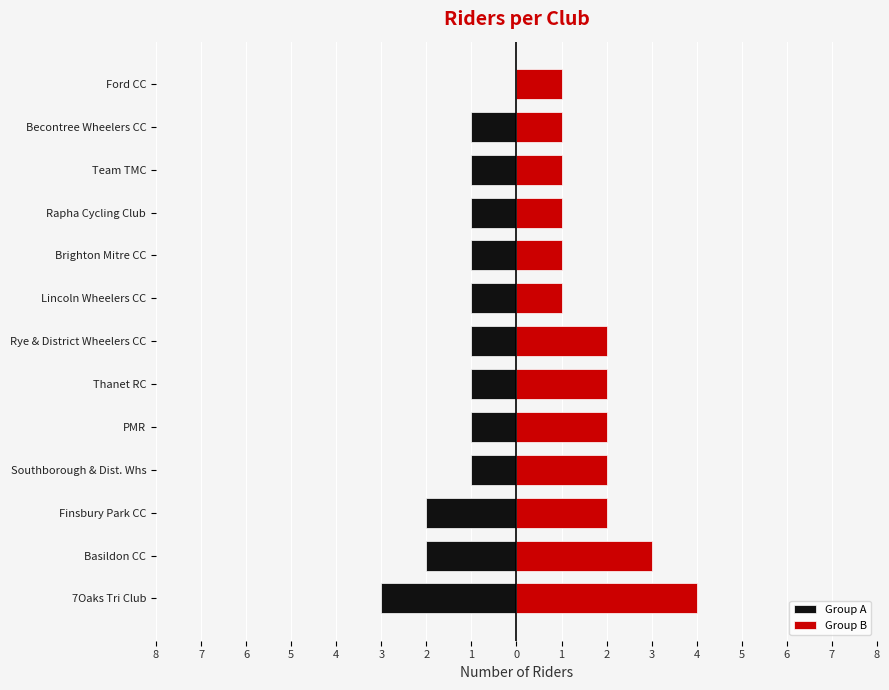

Which series has the widest spread of values?

Group A